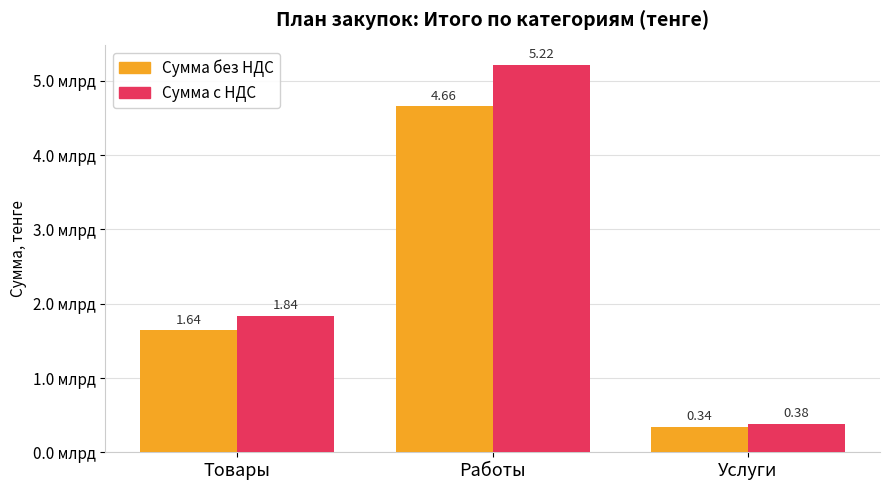

Where is Сумма без НДС nearest to the value 2498144771?

Товары